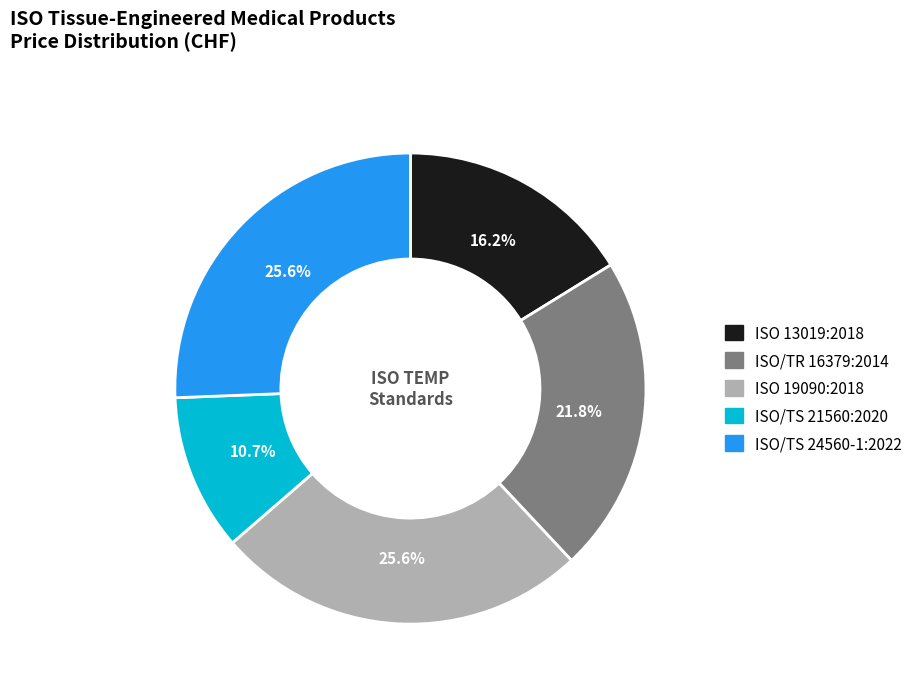

To the nearest percent, what portion does ISO 13019:2018 represent?

16%